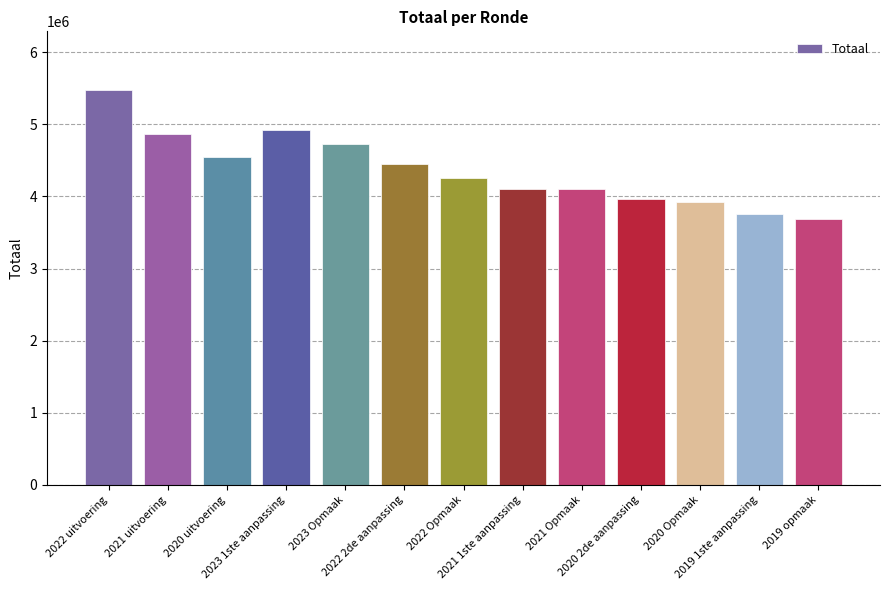

What position from the right is 2023 1ste aanpassing?

10